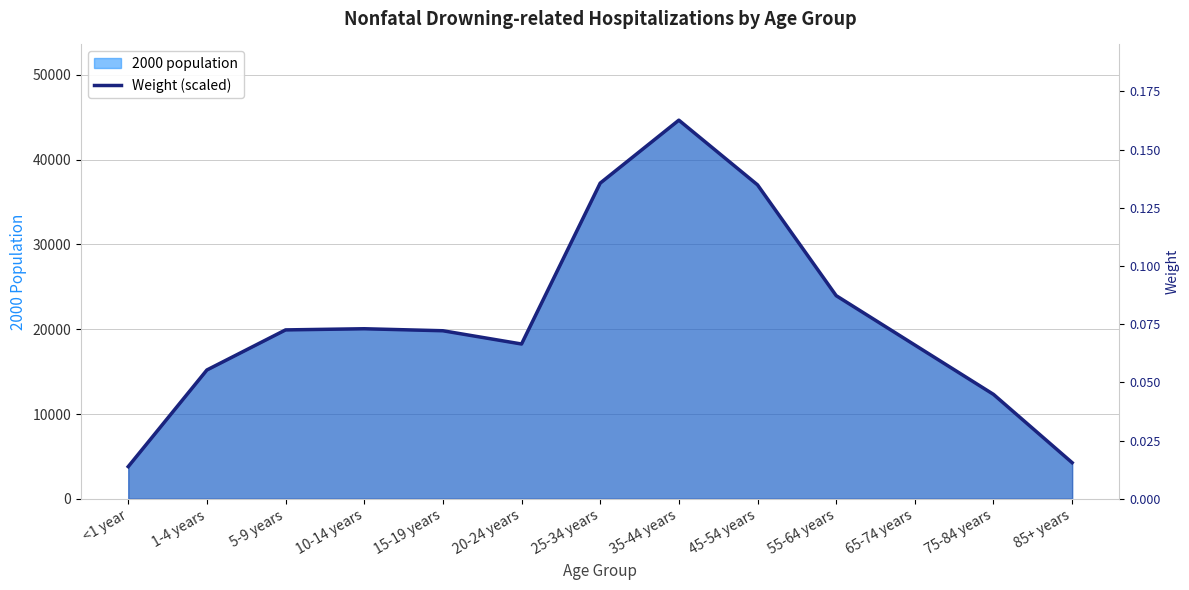

Reading left to right, what are all the values shown in this chart?

3794.9	15191.9	19920.0	20057.0	19820.0	18257.1	37232.9	44659.0	37030.0	23961.0	18136.0	12314.8	4259.0